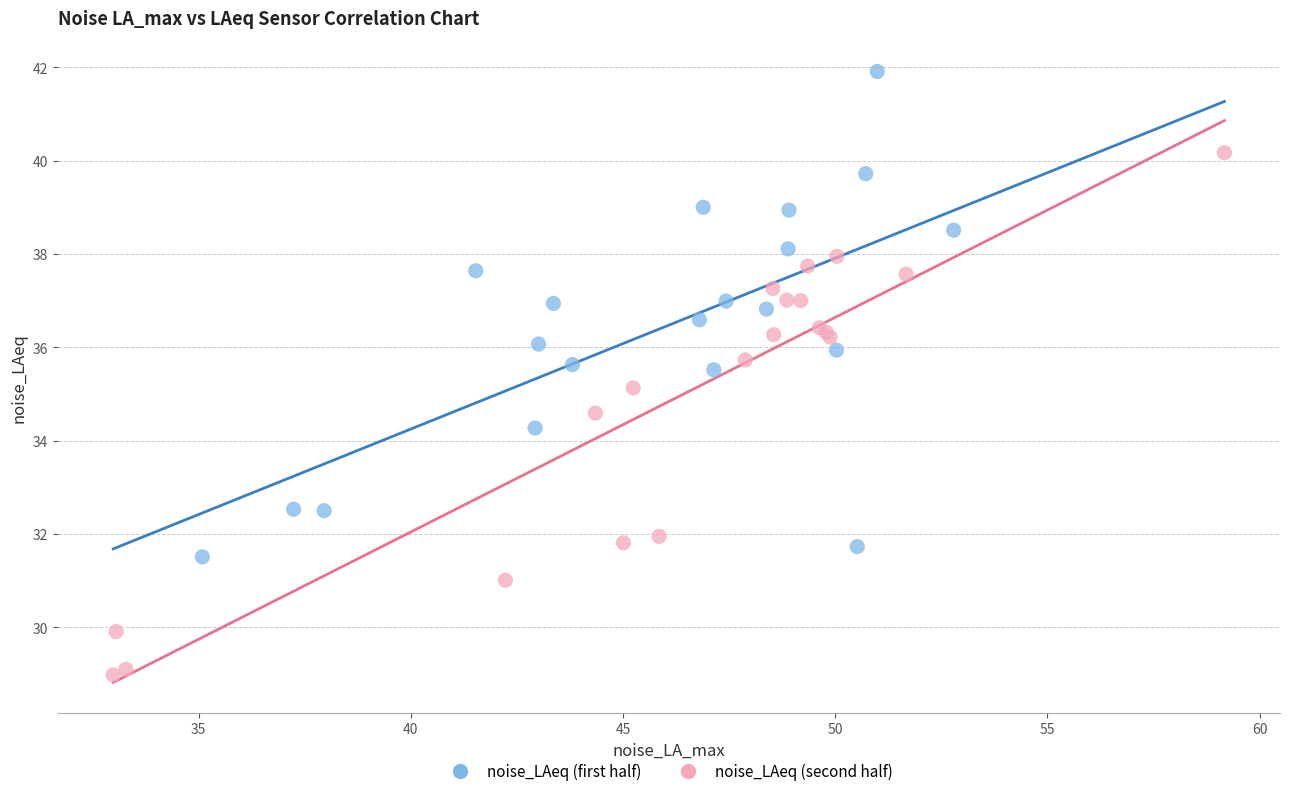

Which series contains the highest Y value?

noise_LAeq (first half)